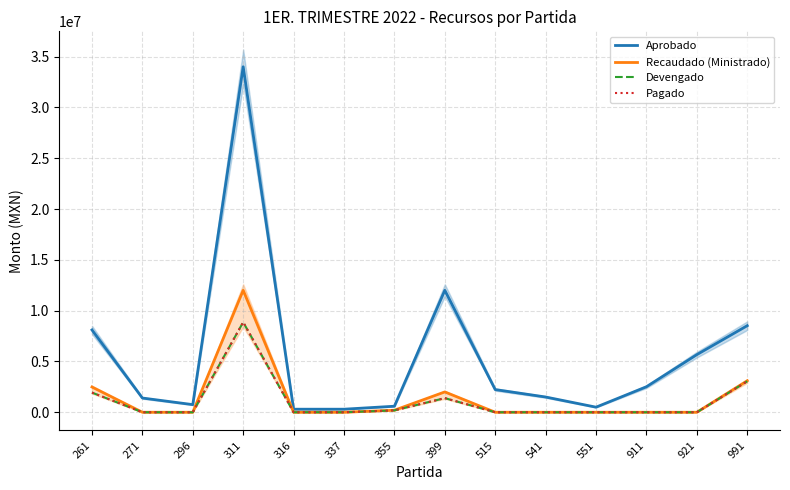

Rank the series by their maximum value, from lowest to highest.

Devengado, Pagado, Recaudado (Ministrado), Aprobado